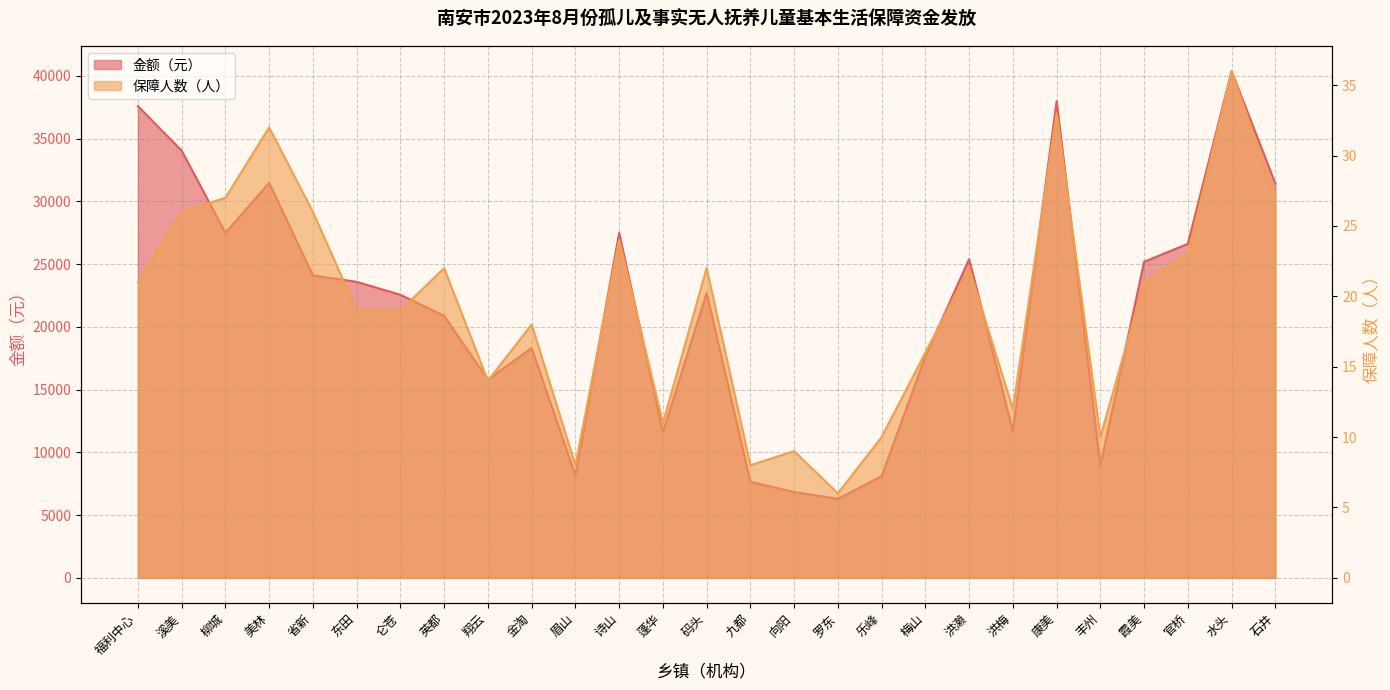

What is the difference between the second highest and second lowest values in the 保障人数（人） series?

25